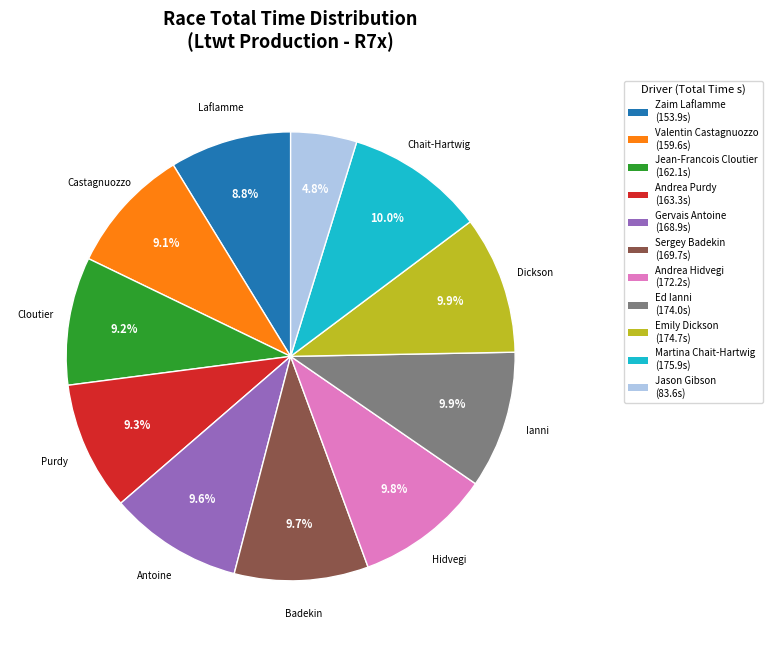

To the nearest percent, what portion does Zaim Laflamme represent?

9%